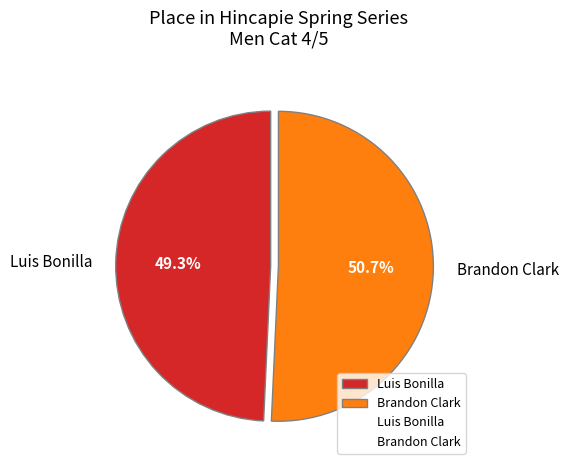

How many segments does this pie chart have?

2